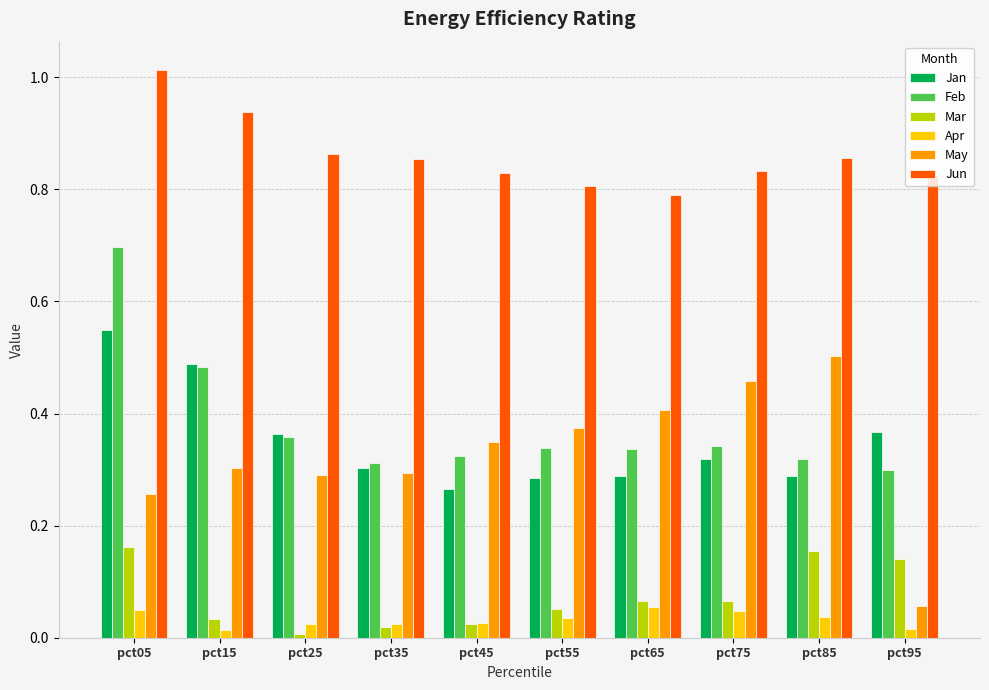

What is the total value across all series at pct55?

1.9